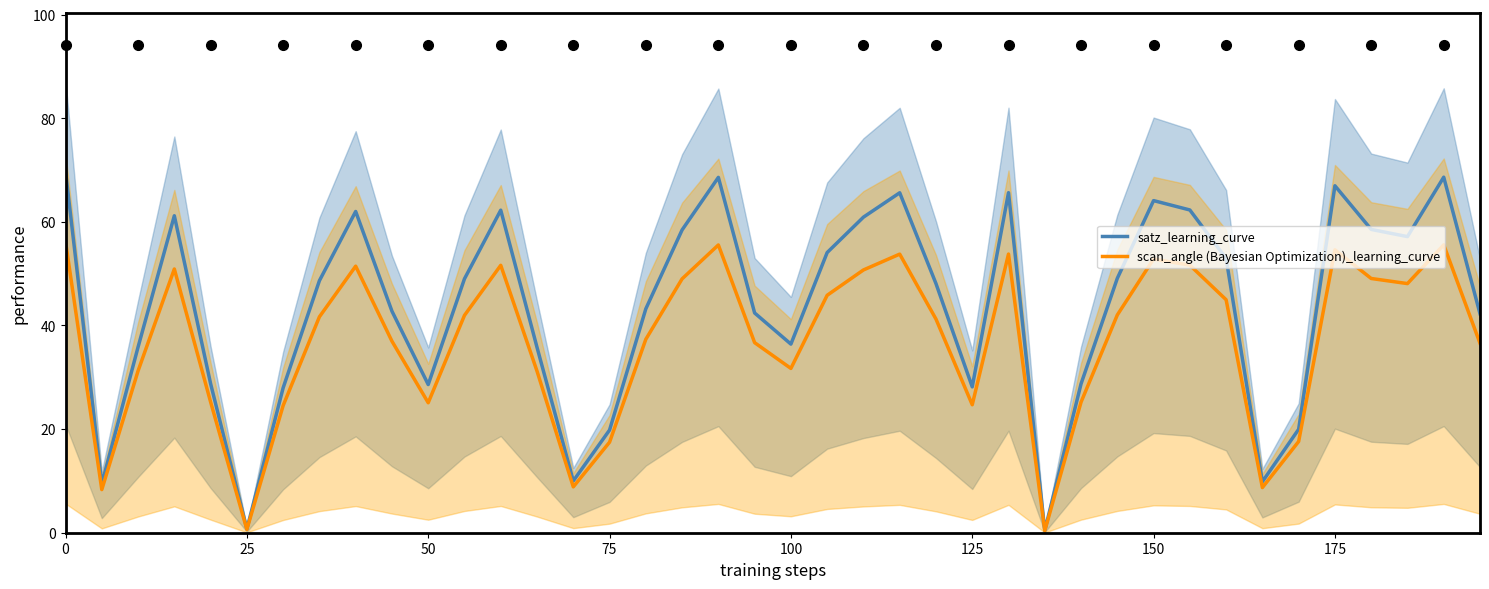

What is the highest value of the scan_angle (Bayesian Optimization)_learning_curve series?

56.2